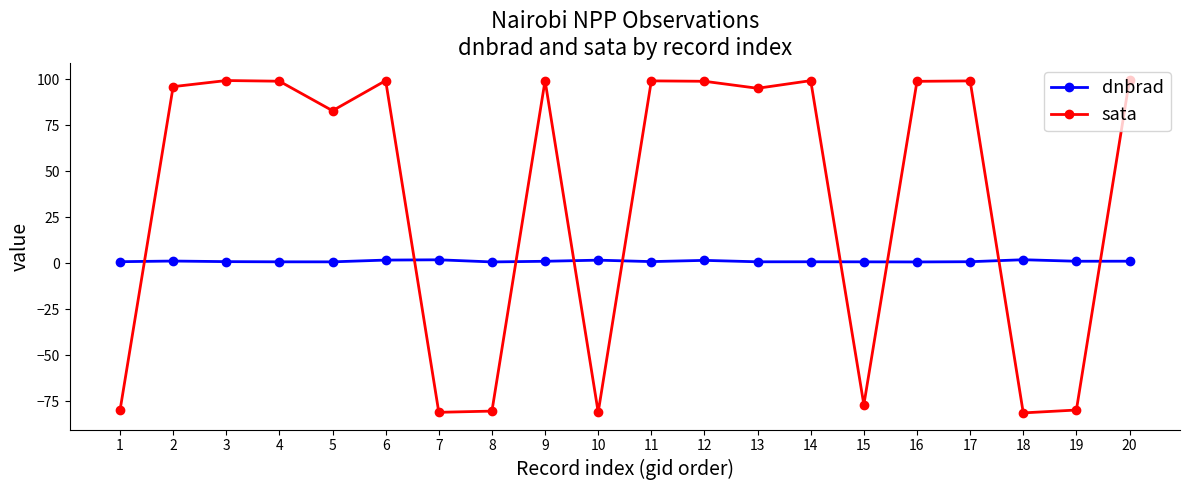

What is the minimum value shown in the chart?

-81.4